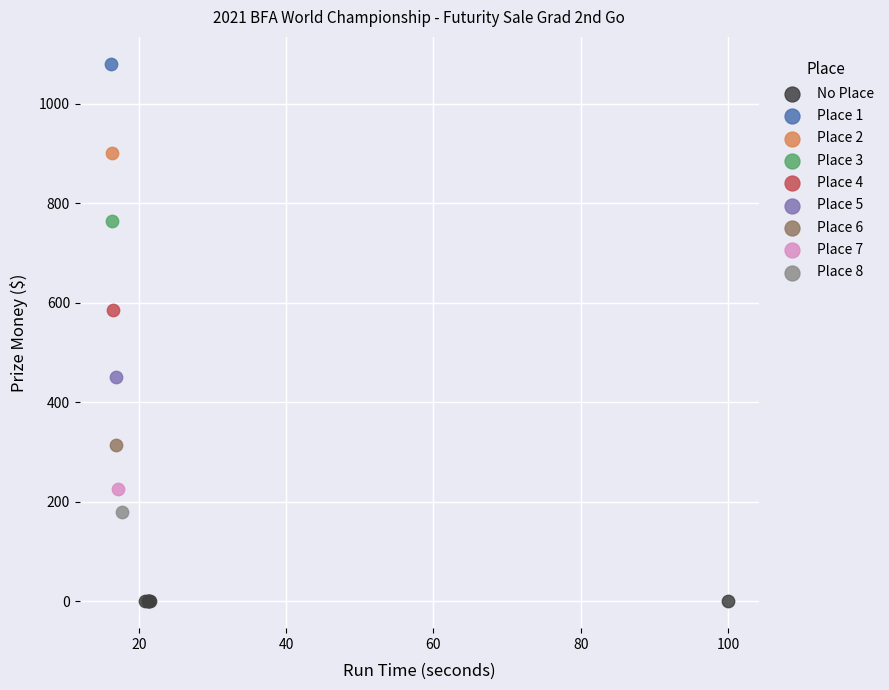

What are all the series names shown in the legend?

No Place, Place 1, Place 2, Place 3, Place 4, Place 5, Place 6, Place 7, Place 8